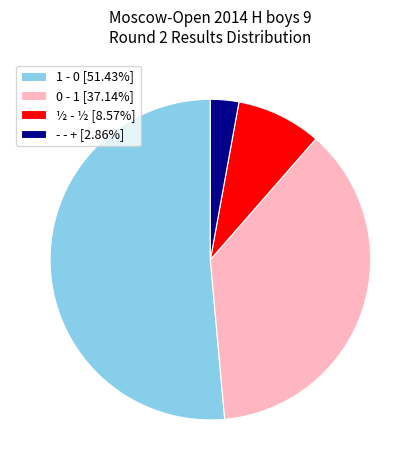

Does any single category account for the majority?

Yes